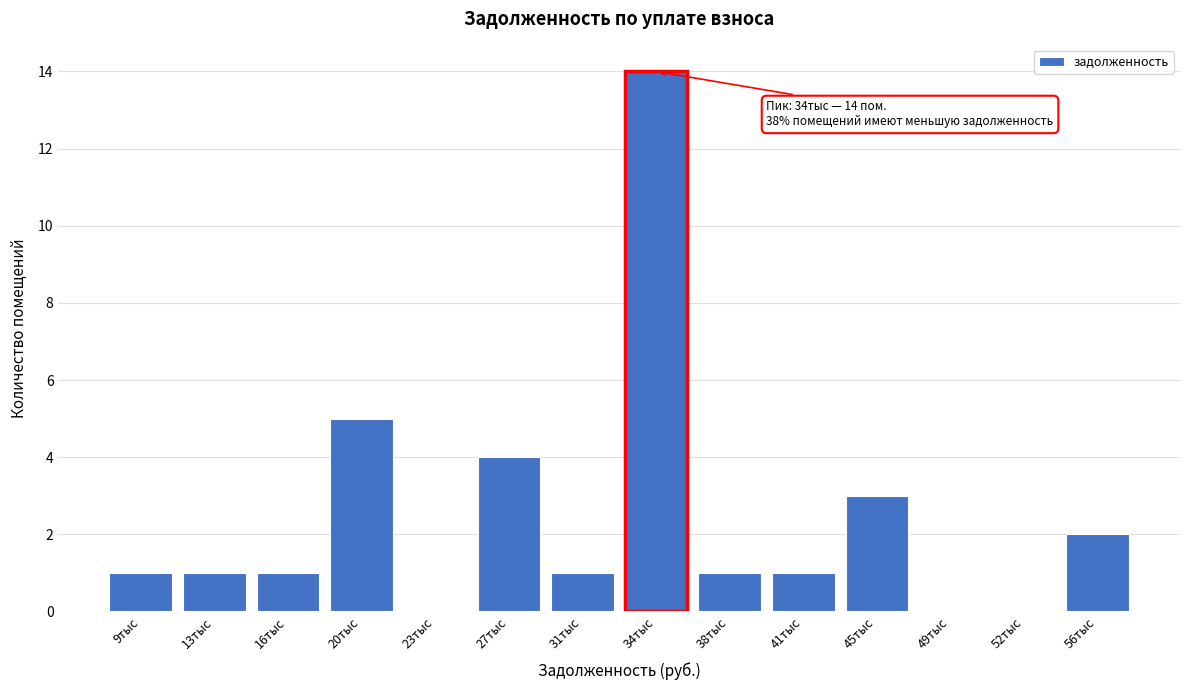

Reading left to right, extract all data points from this chart.

9тыс=1	13тыс=1	16тыс=1	20тыс=5	23тыс=0	27тыс=4	31тыс=1	34тыс=14	38тыс=1	41тыс=1	45тыс=3	49тыс=0	52тыс=0	56тыс=2